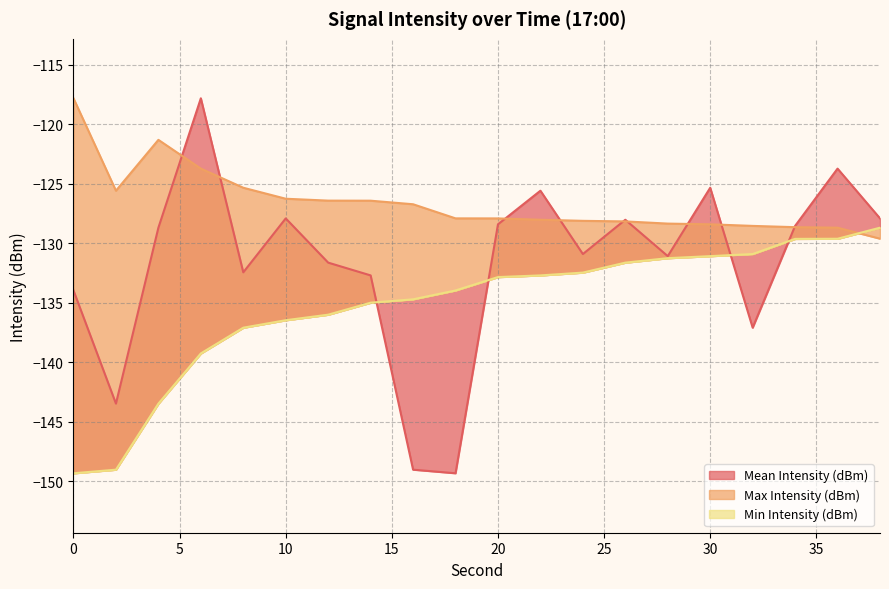

True or false: Min Intensity (dBm) has a value of -80.1 at 16.

False